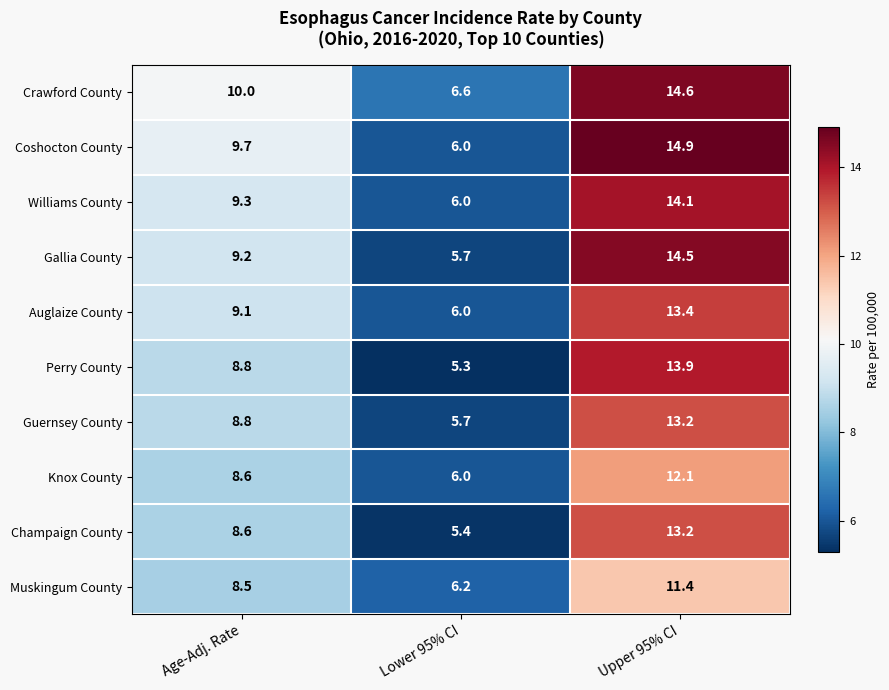

Between Lower 95% CI and Upper 95% CI, which series saw the biggest shift?

Coshocton County